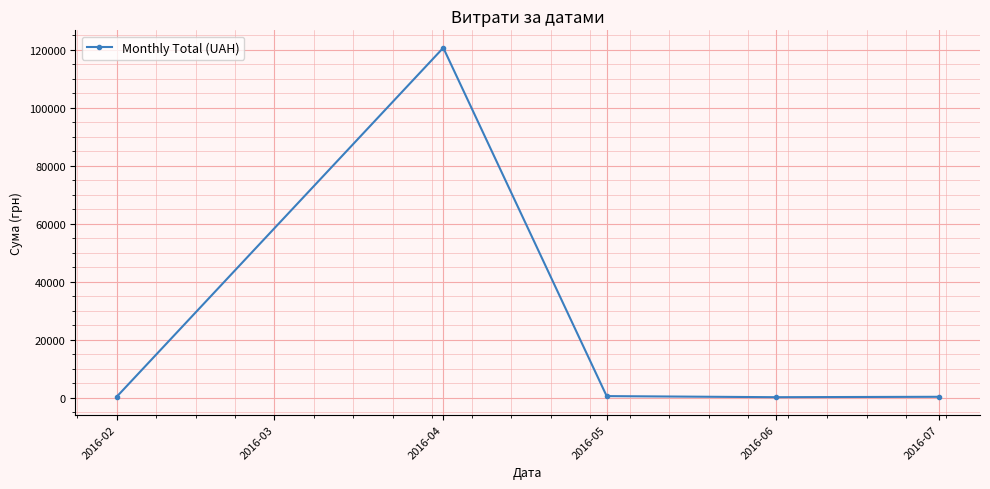

True or false: the data has more than 2 interior local peaks.

False